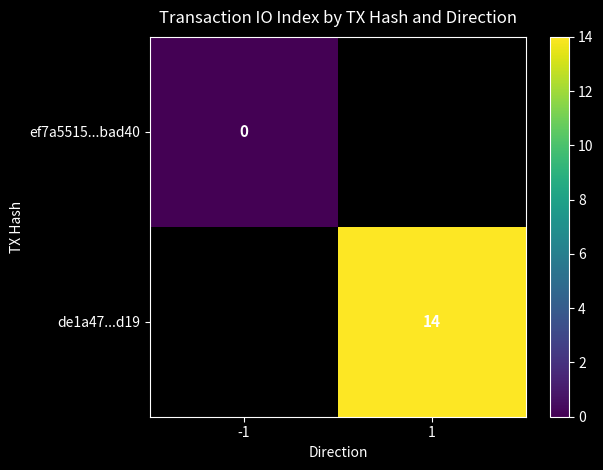

True or false: de1a47...d19 has a value of 5 at 1.

False